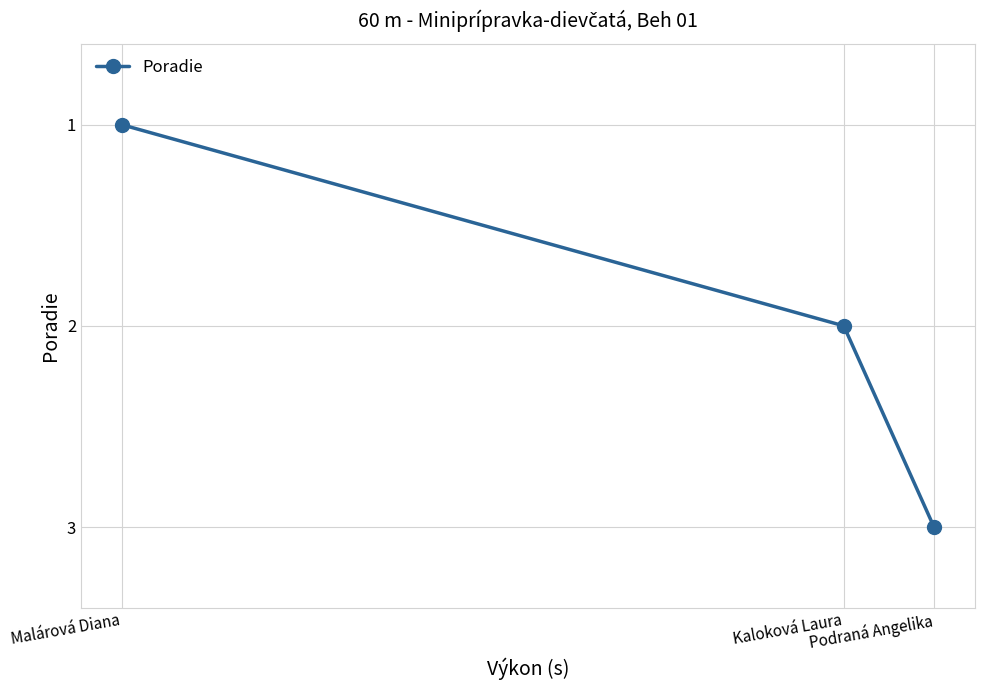

What is the sum of the values at Kaloková Laura and Podraná Angelika?

5